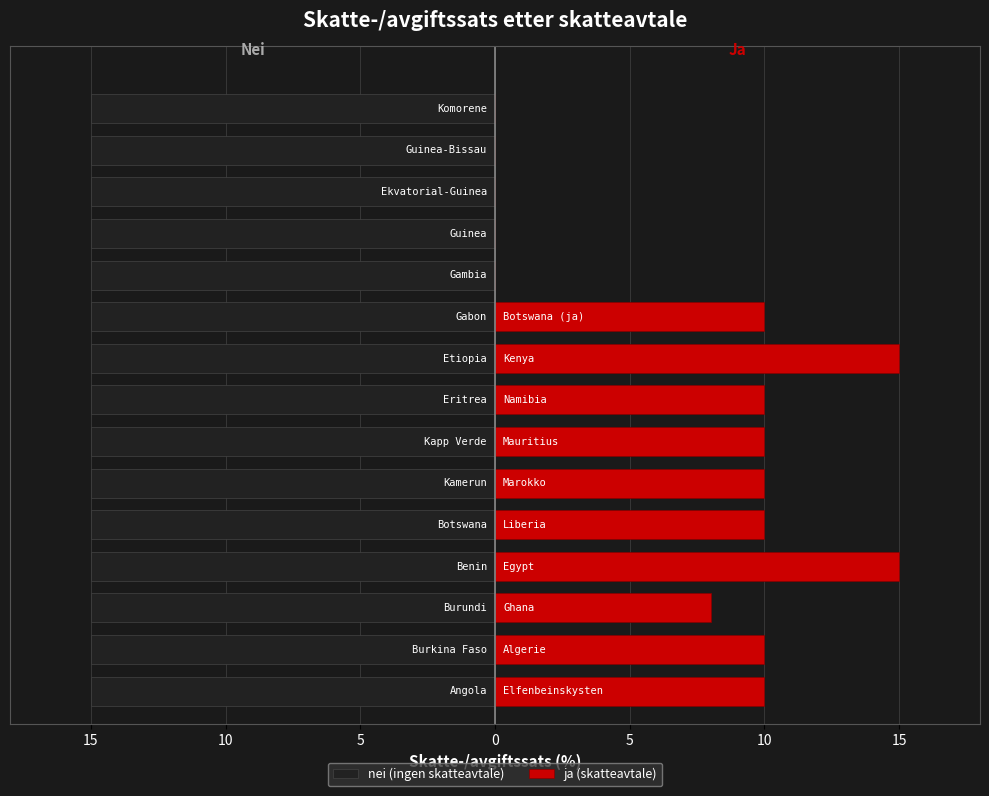

The ja (skatteavtale) series shows 10.0 at 10. True or false?

True